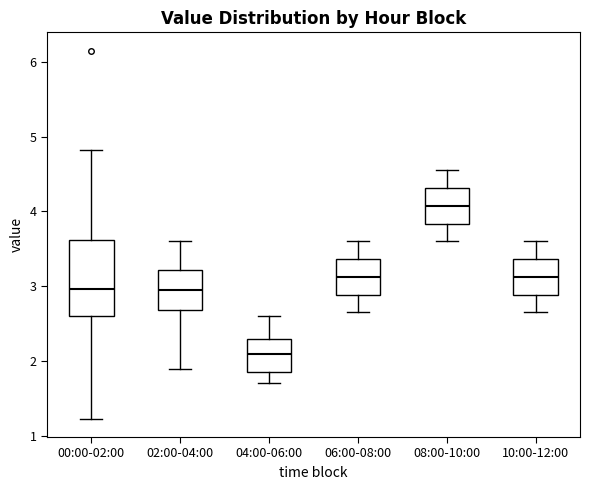

Reading left to right, read every box against the y-axis: the position of its median line, the range the box covers, and the ends of its whiskers. The values are not printed on the chart, so give them approximately, as read against the axis.

00:00-02:00: median 3.0, box 2.6 to 3.6, whiskers 1.2 to 4.8
02:00-04:00: median 3.0, box 2.7 to 3.2, whiskers 1.9 to 3.6
04:00-06:00: median 2.1, box 1.9 to 2.3, whiskers 1.7 to 2.6
06:00-08:00: median 3.1, box 2.9 to 3.4, whiskers 2.7 to 3.6
08:00-10:00: median 4.1, box 3.8 to 4.3, whiskers 3.6 to 4.6
10:00-12:00: median 3.1, box 2.9 to 3.4, whiskers 2.7 to 3.6